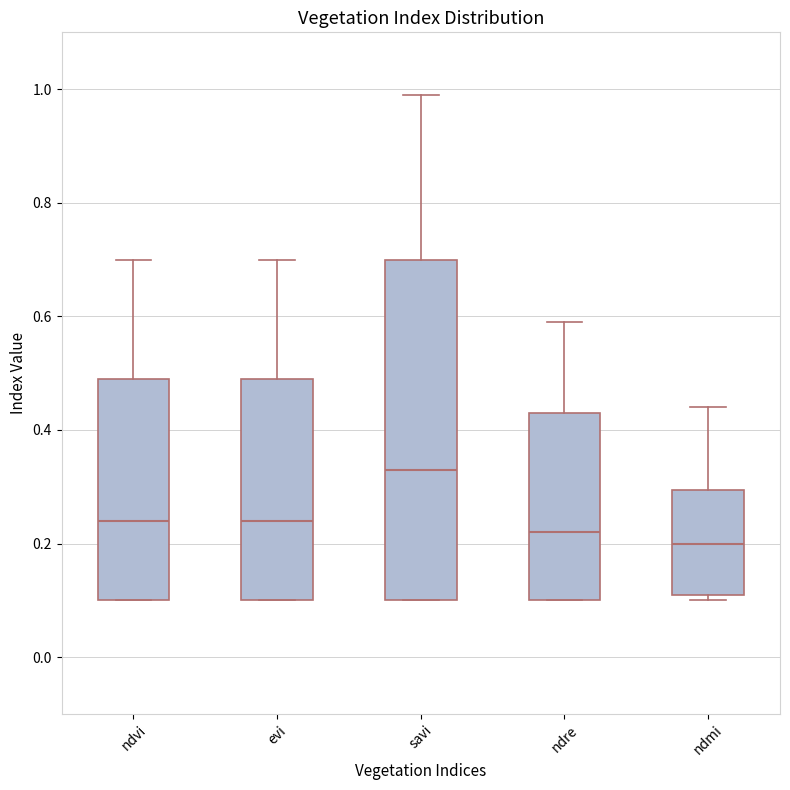

Where is the lower edge of the box for ndre on the y-axis? The values are not printed on the chart, so give them approximately, as read against the axis.

0.10